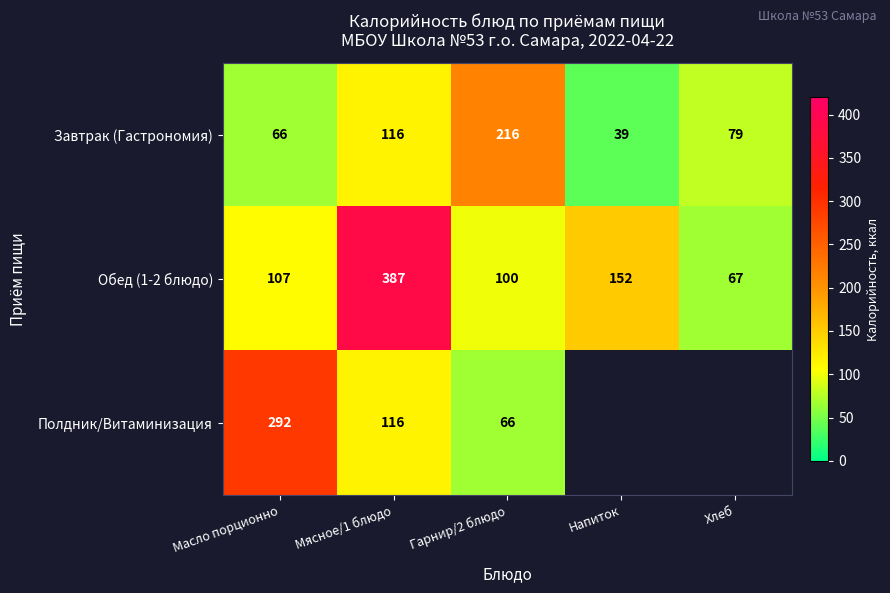

Between Масло порционно and Мясное/1 блюдо, which series saw the biggest shift?

Обед (1-2 блюдо)